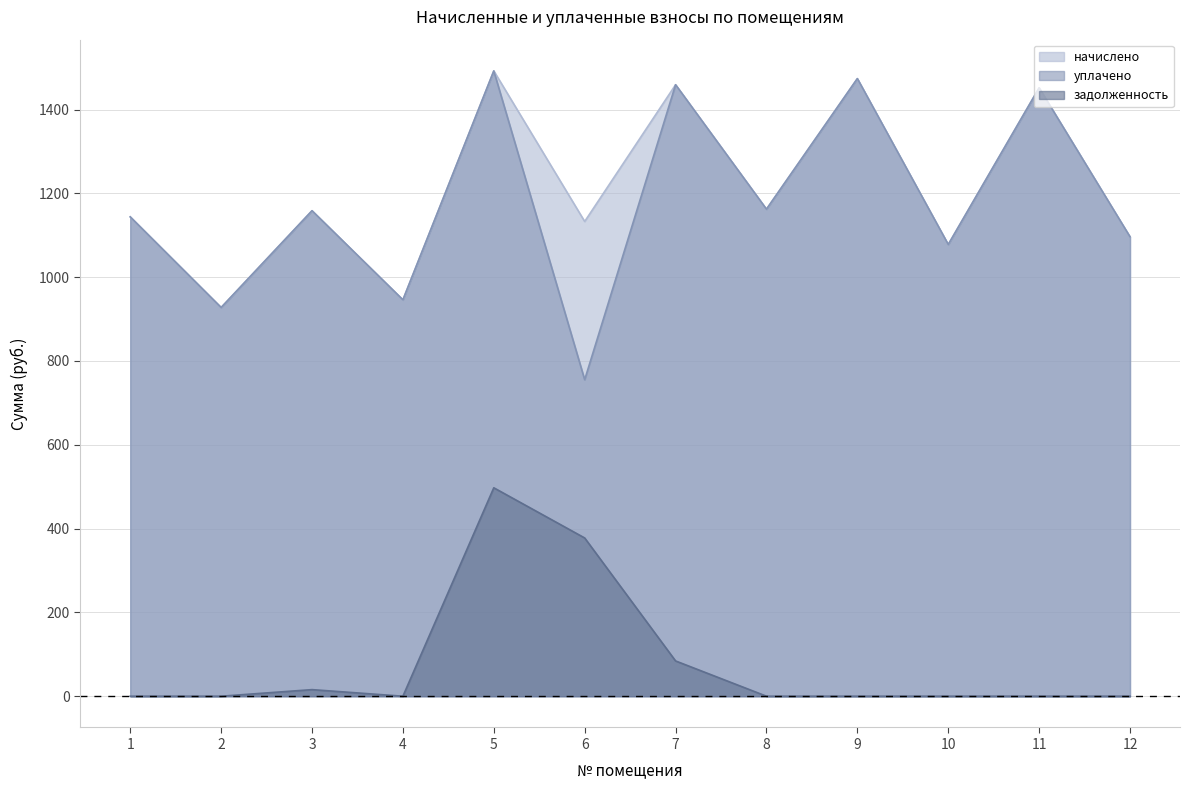

What are all the series names shown in the legend?

начислено, уплачено, задолженность